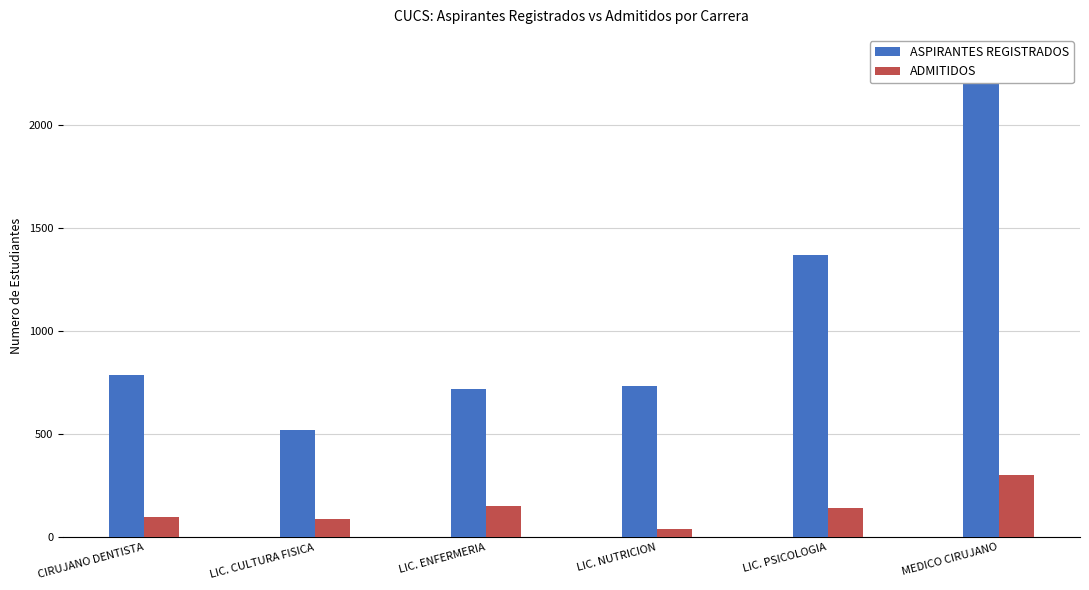

What is the value of the ASPIRANTES REGISTRADOS bar at the 1st from the left?

786